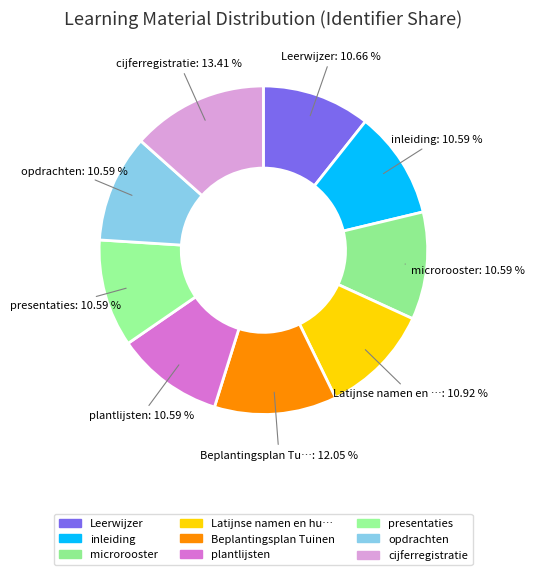

What is the largest slice in the pie chart?

cijferregistratie